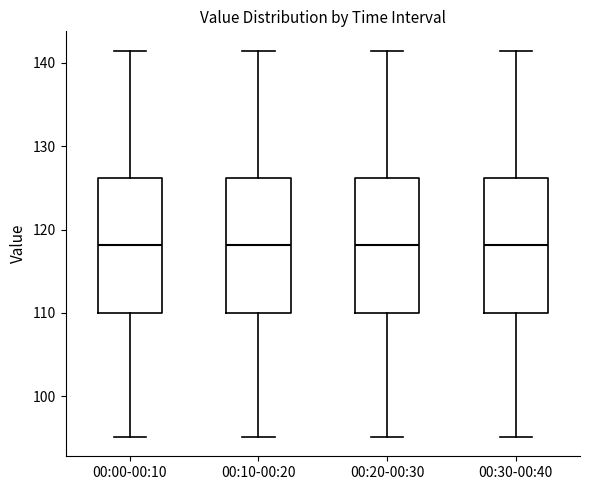

Reading left to right, transcribe this box plot: for each box, give where its median line is, the range the box spans, and where its two whiskers end, as read against the y-axis. The values are not printed on the chart, so give them approximately, as read against the axis.

00:00-00:10: median 118, box 110 to 126, whiskers 95 to 141
00:10-00:20: median 118, box 110 to 126, whiskers 95 to 141
00:20-00:30: median 118, box 110 to 126, whiskers 95 to 141
00:30-00:40: median 118, box 110 to 126, whiskers 95 to 141